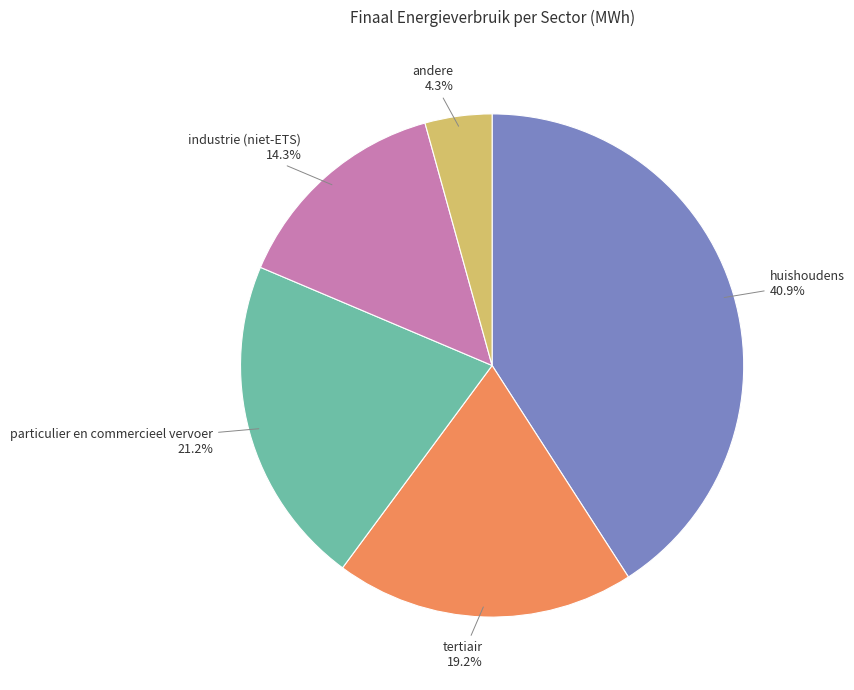

To the nearest percent, what is the average slice percentage?

20%